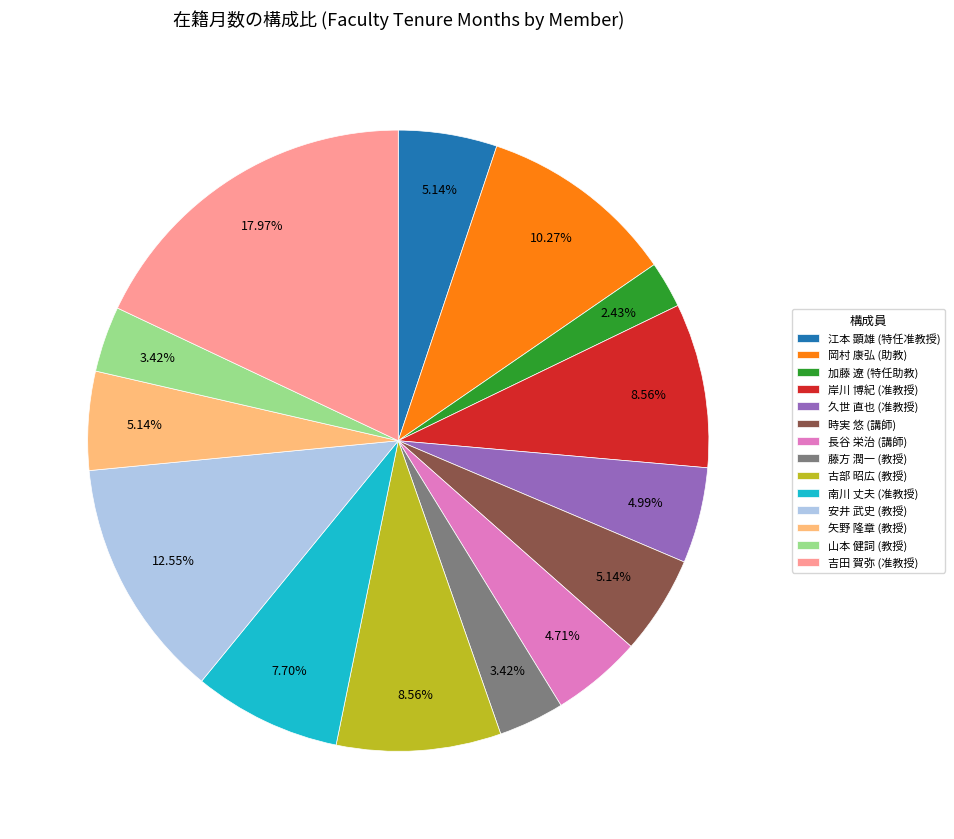

Is there a majority slice in this chart?

No